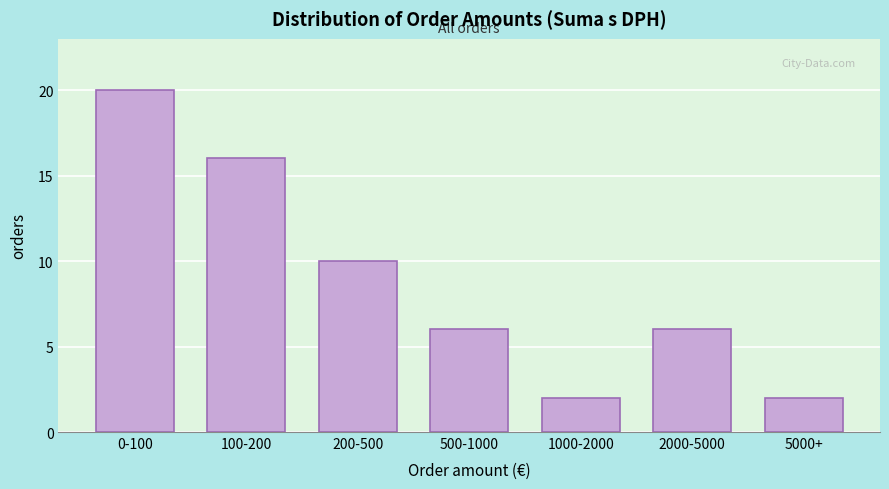

Reading right to left, transcribe all the data shown in this chart.

2	6	2	6	10	16	20